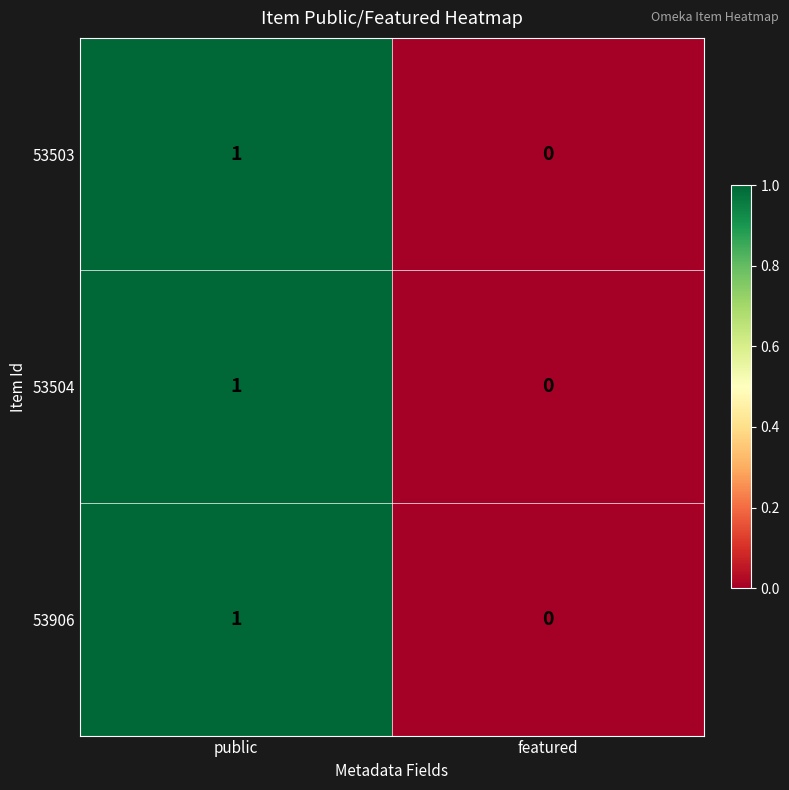

At which category does the chart reach its minimum across all series?

featured